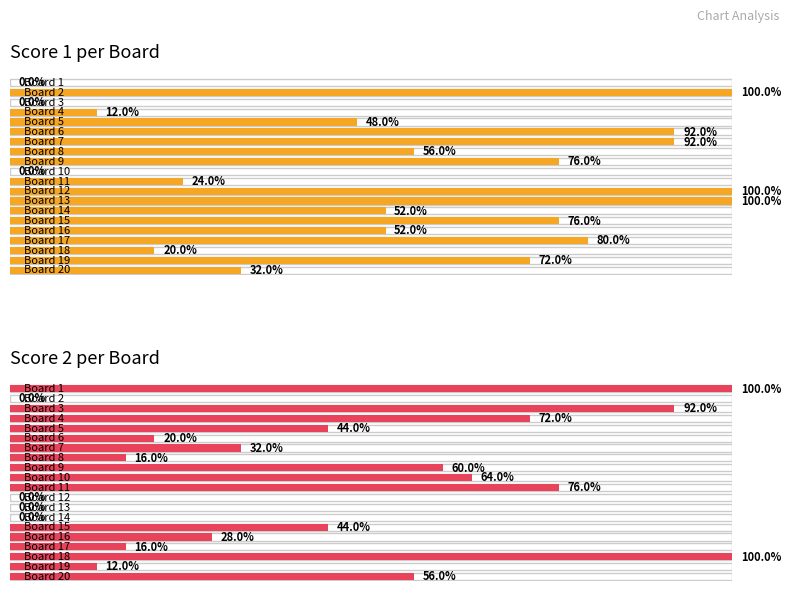

List the labels in order of Score 1 value, smallest first.

1, 3, 10, 4, 18, 11, 20, 5, 14, 16, 8, 19, 9, 15, 17, 6, 7, 2, 12, 13